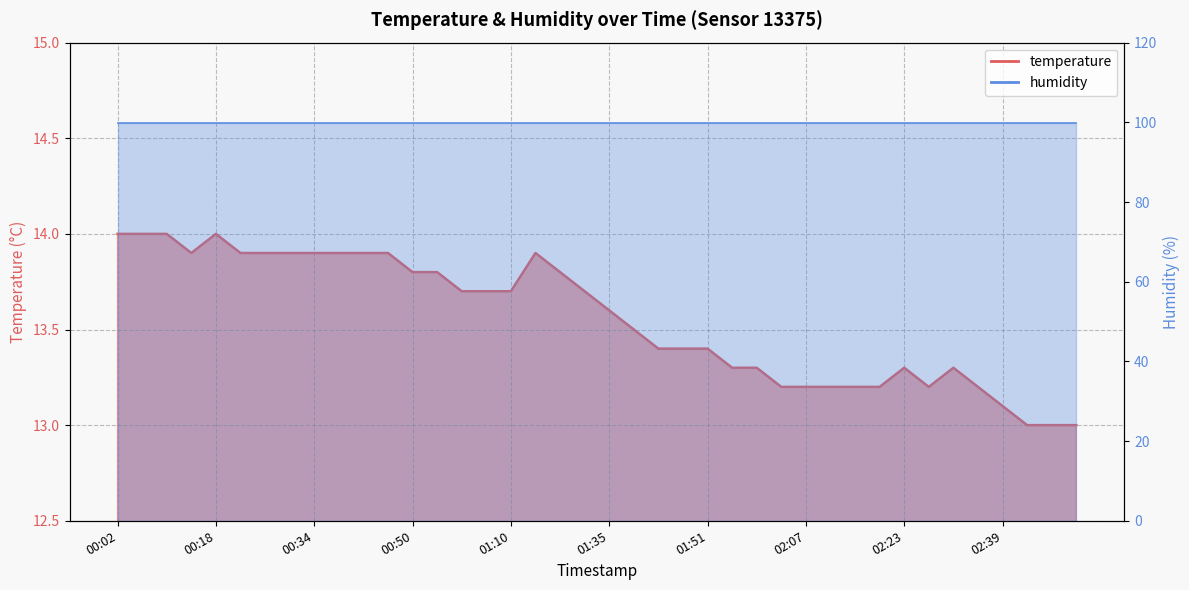

Where is the first local minimum?

00:14